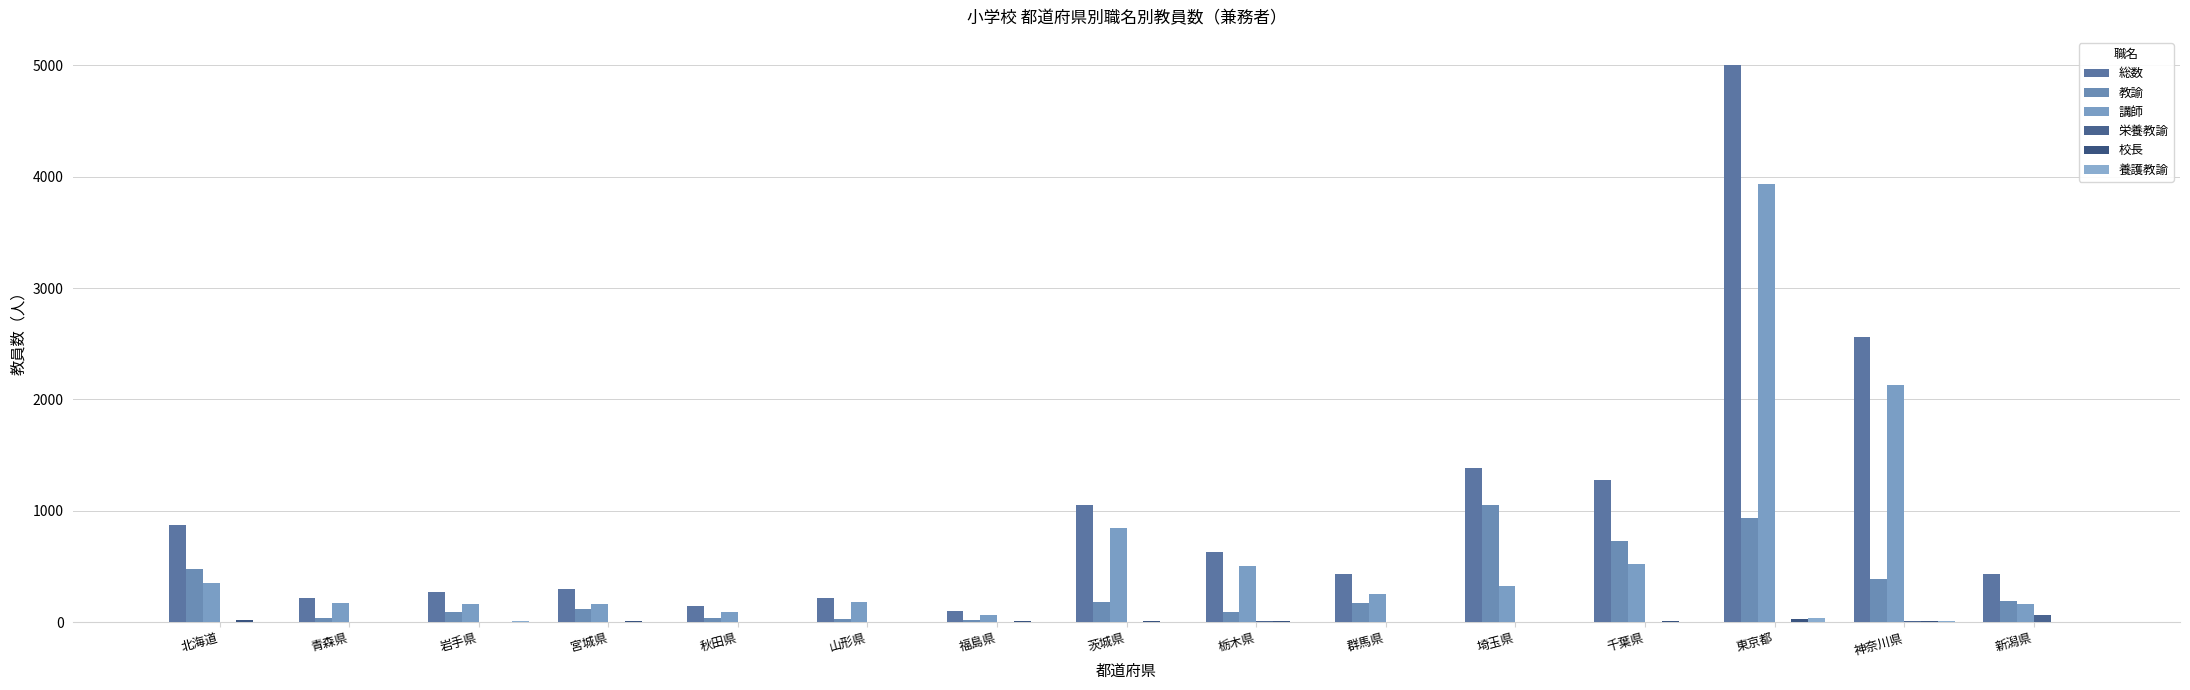

Rank the series at 群馬県 from lowest to highest value.

栄養教諭, 養護教諭, 校長, 教諭, 講師, 総数